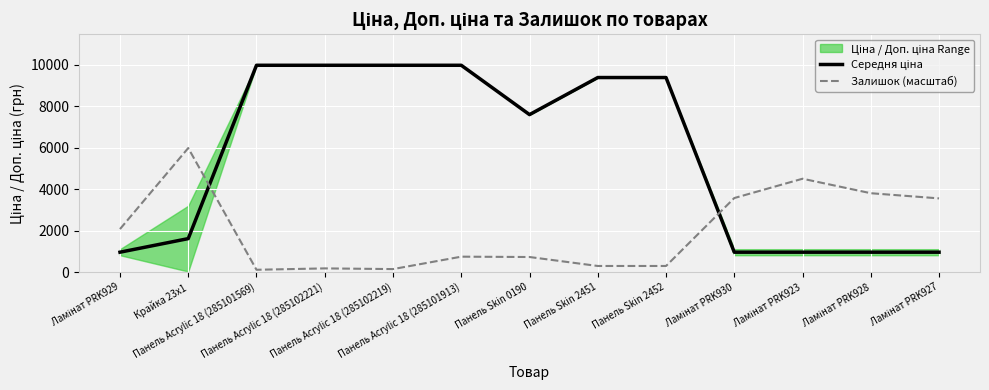

What is the label of the 2nd point from the left?

Крайка 23x1